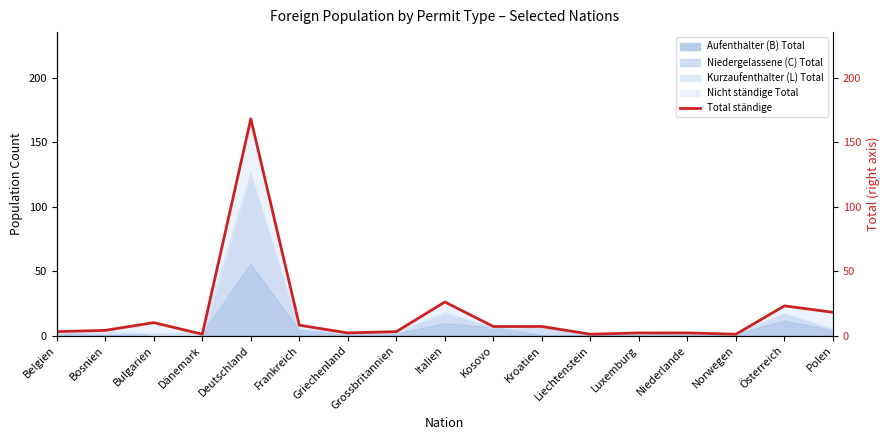

What is the difference between the second highest and minimum values?

25